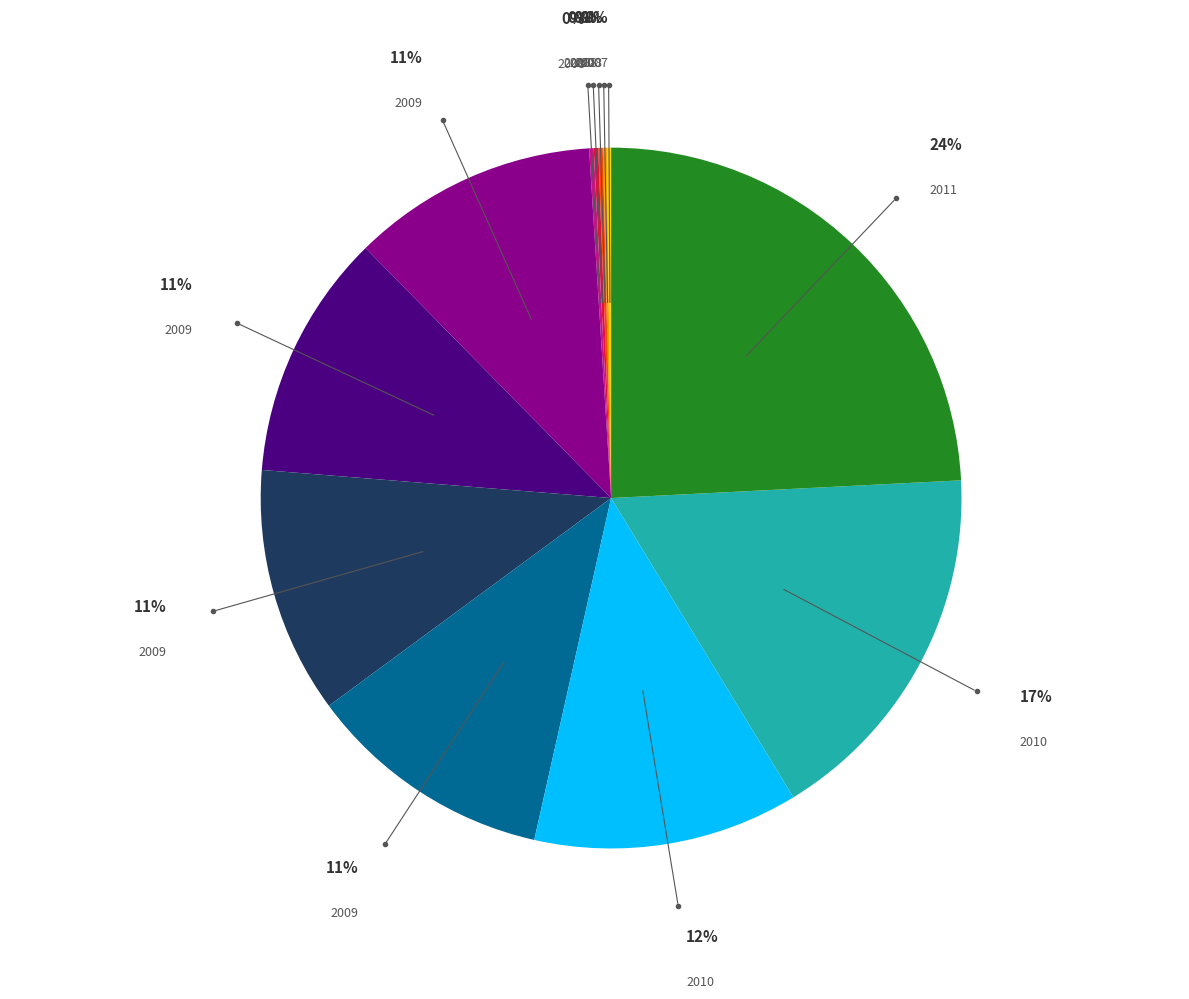

To the nearest percent, what is the average slice percentage?

8%